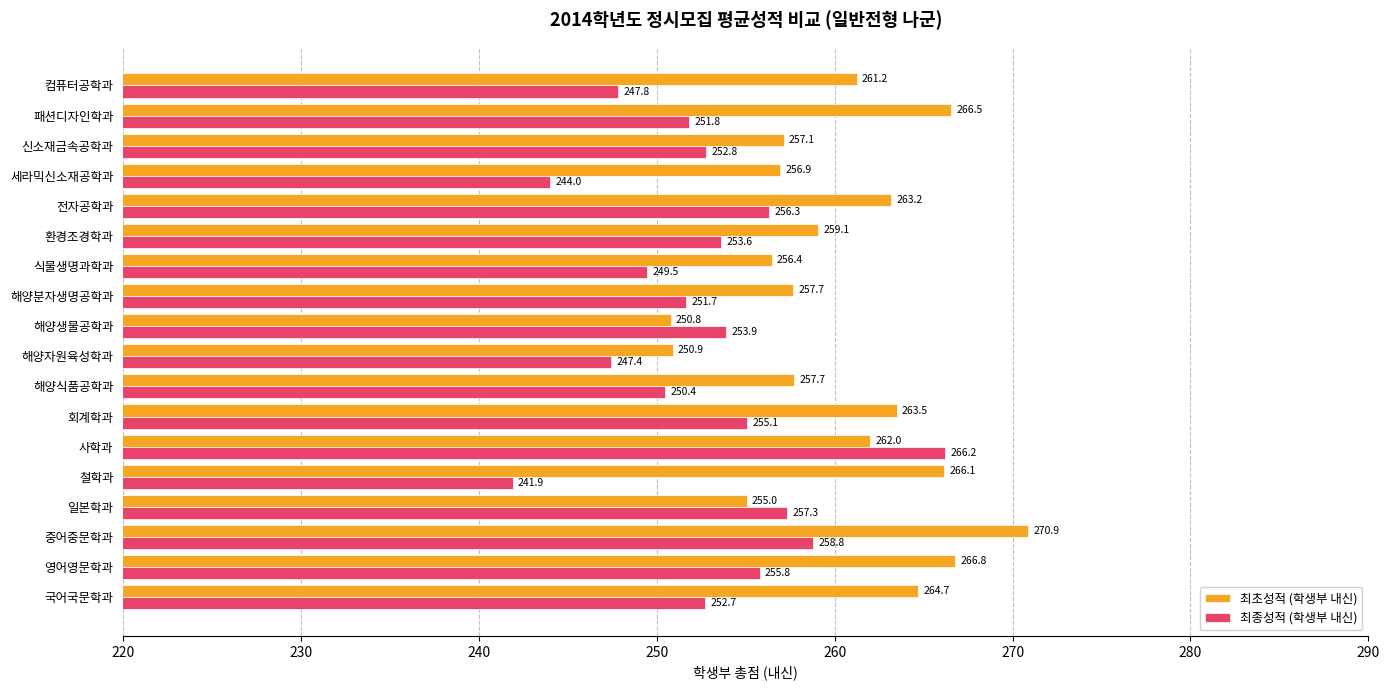

What is the average value of the 최초성적 (학생부 내신) series?

260.4